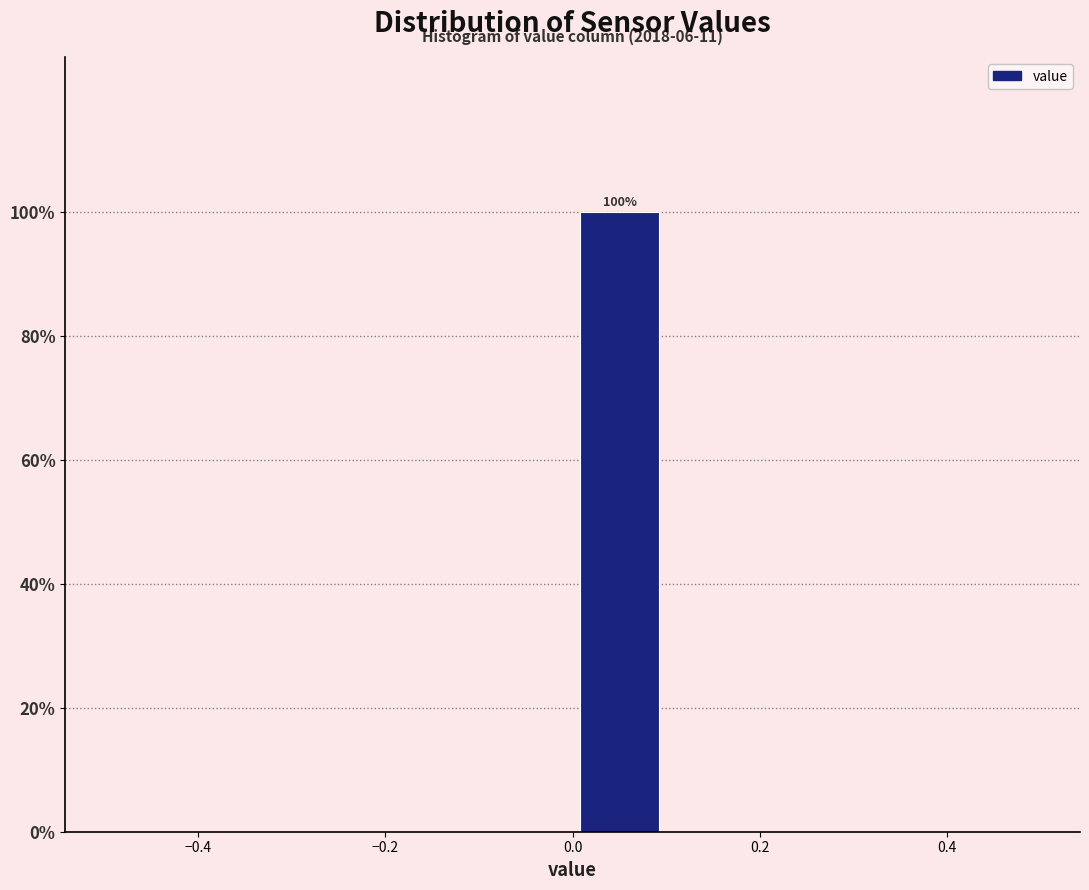

Which range on the x-axis has the tallest bar?

0.0 to 0.1